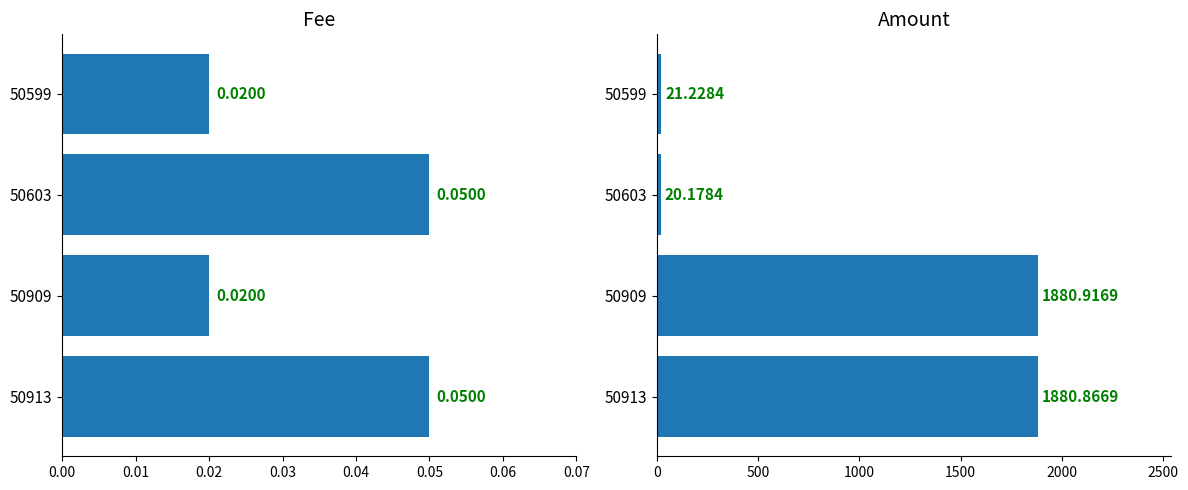

What is the value of the Amount bar at the 2nd from the left?

1880.9